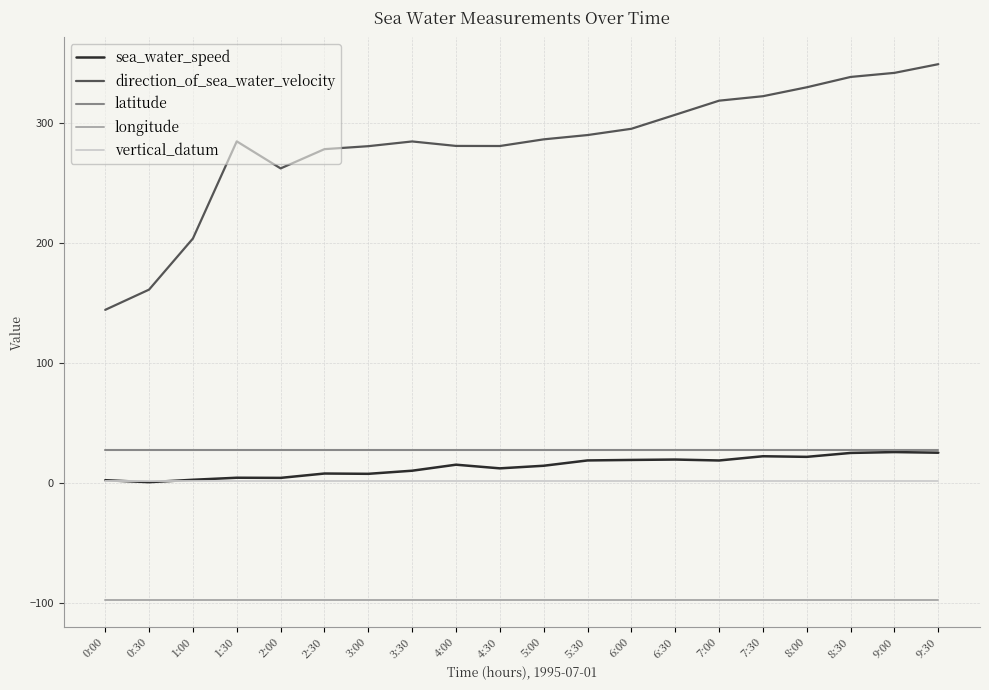

Which series has the largest total across all categories?

direction_of_sea_water_velocity